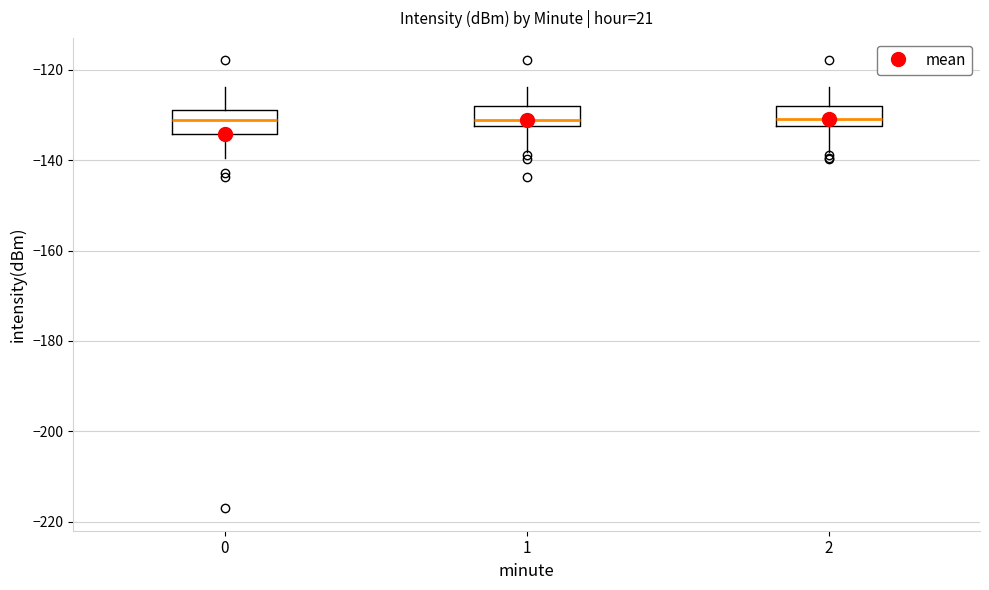

Reading left to right, transcribe this box plot: for each box, give where its median line is, the range the box spans, and where its two whiskers end, as read against the y-axis. The values are not printed on the chart, so give them approximately, as read against the axis.

0: median -132, box -134 to -128, whiskers -140 to -124
1: median -132 (just above the box's lower edge), box -132 to -128, whiskers -138 to -124
2: median -130, box -132 to -128, whiskers -138 to -124